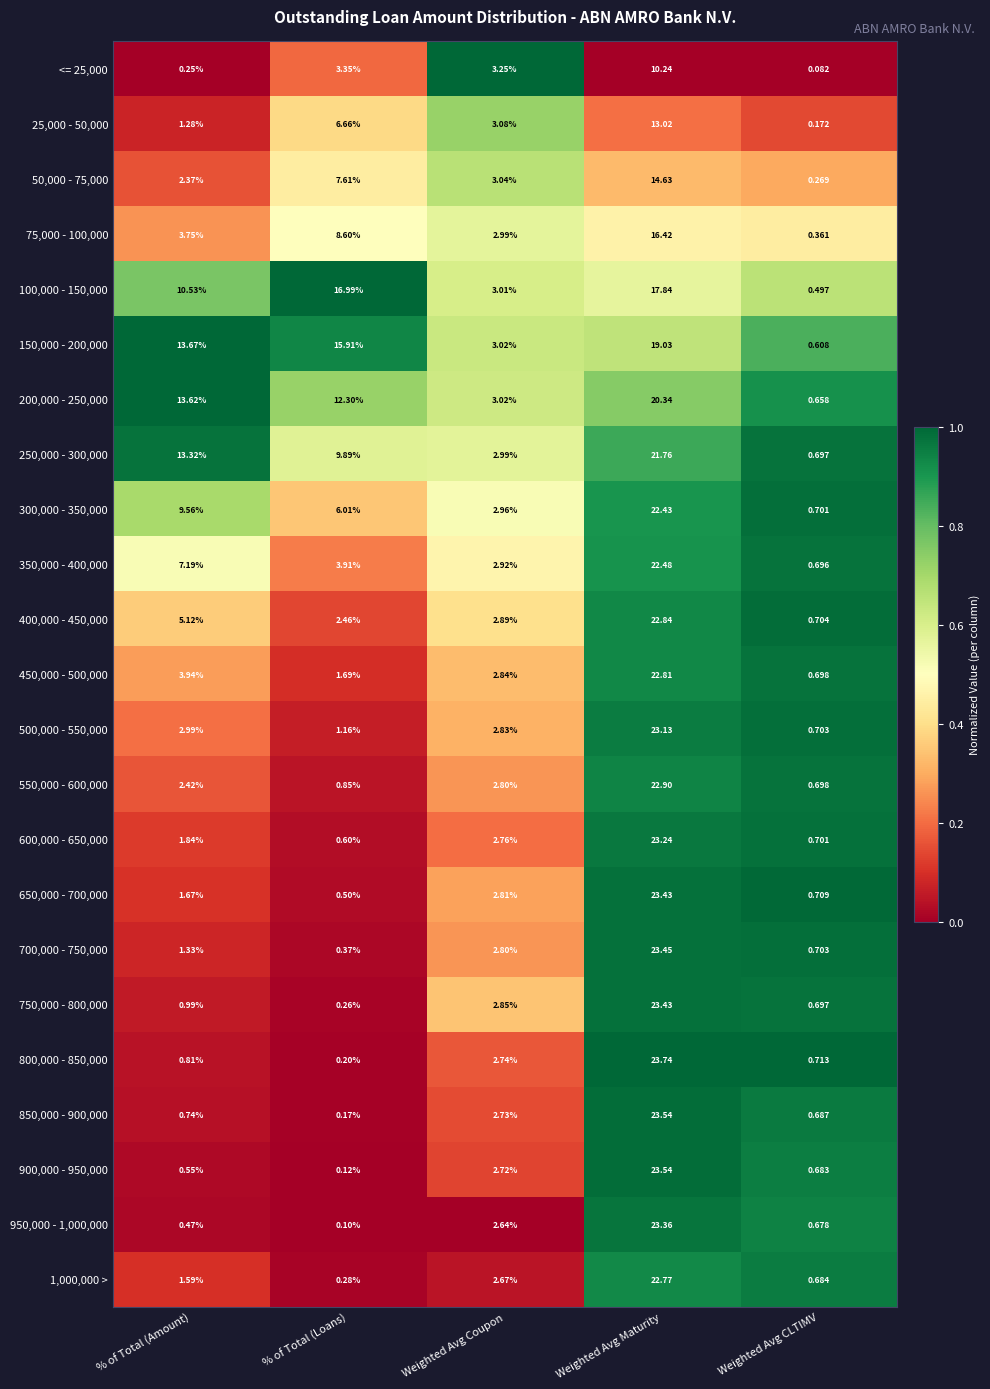

At which label does 100,000 - 150,000 first exceed 10?

% of Total (Amount)